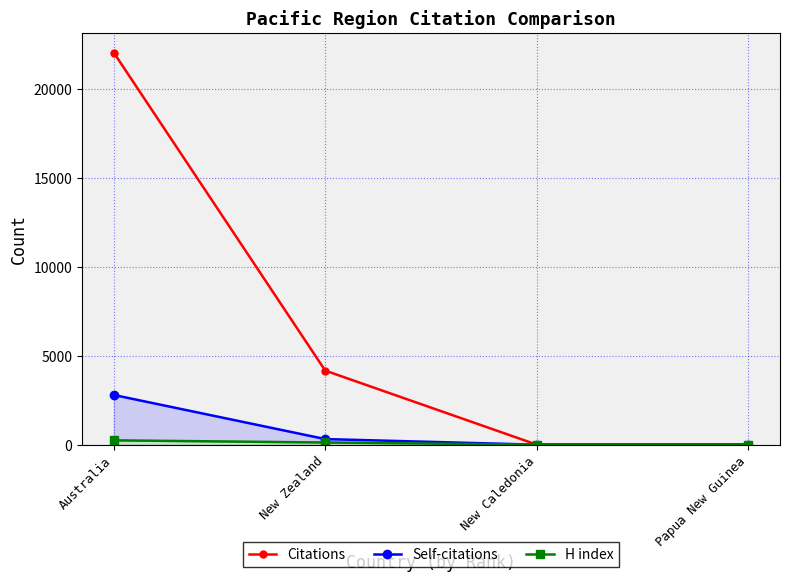

True or false: Citations has more than 1 interior local peaks.

False